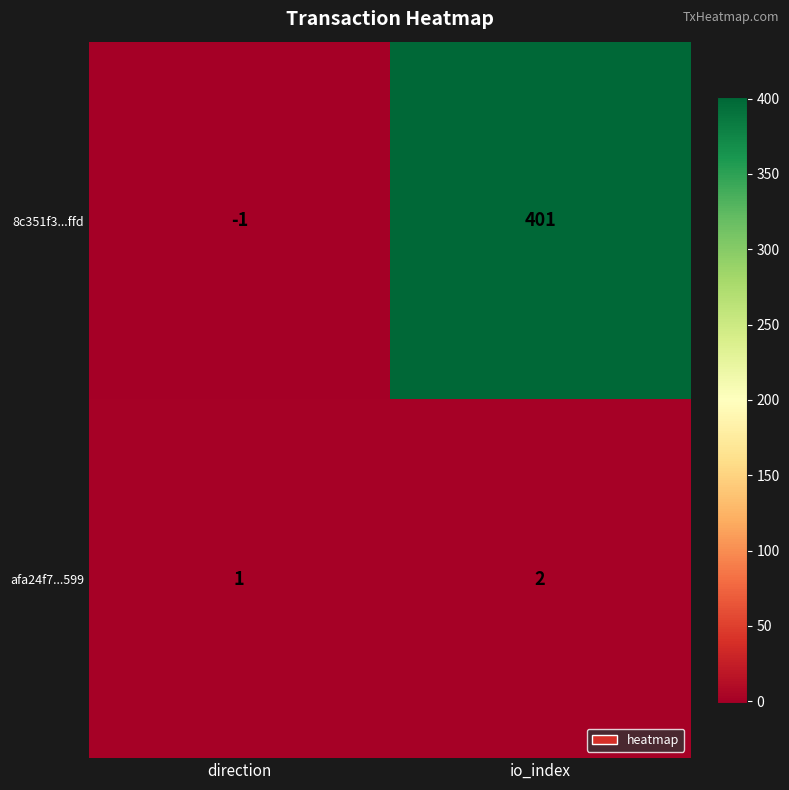

What is the maximum value shown in the chart?

401